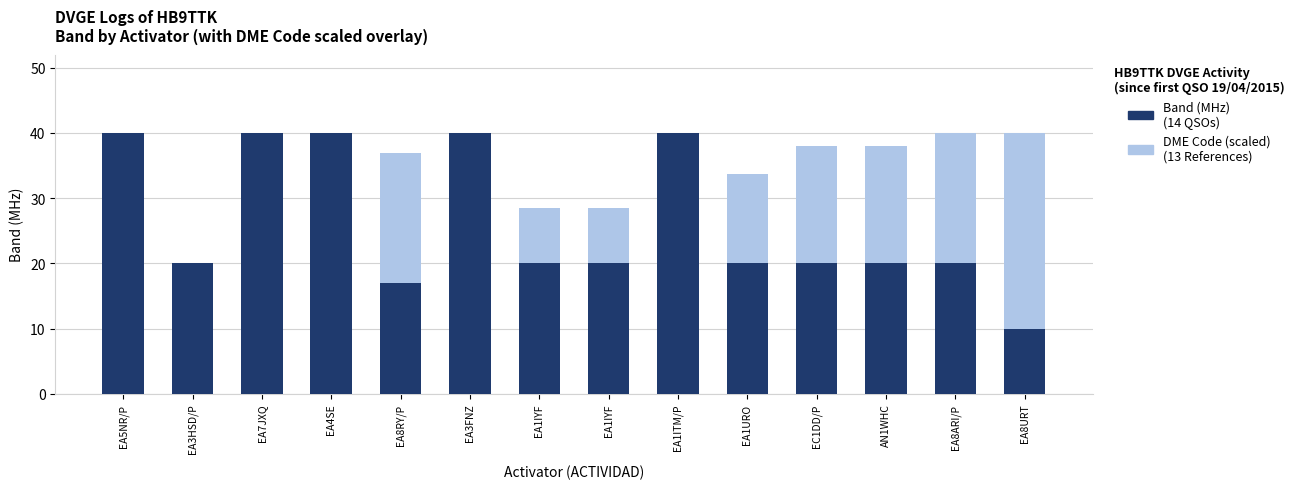

Which series changed the most between AN1WHC and EA8ARI/P?

DME Code (scaled)